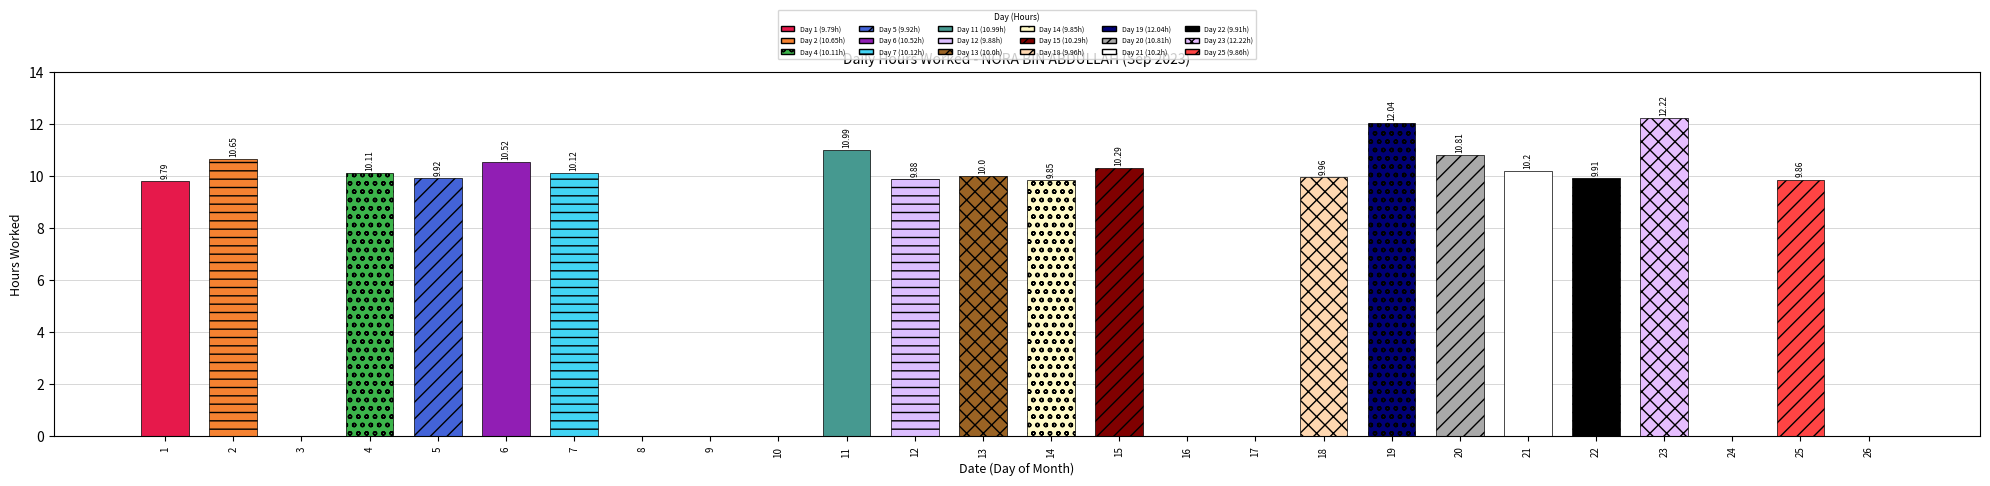

What is the maximum value shown in the chart?

12.2